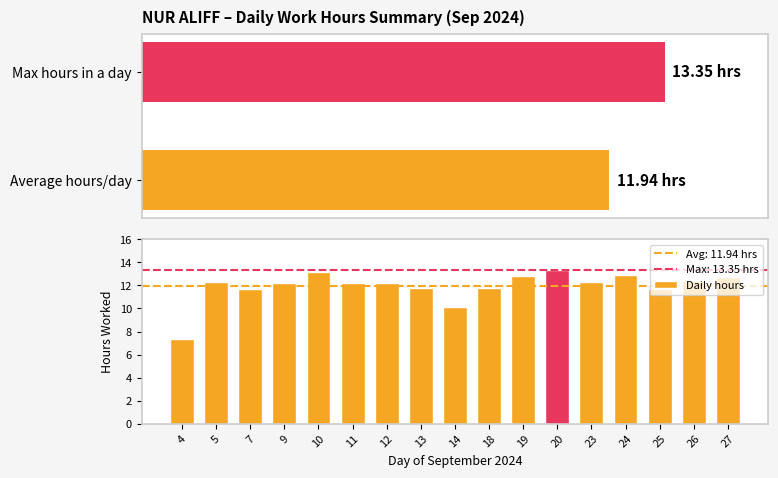

Reading left to right, extract all data points from this chart.

7.4	12.3	11.7	12.2	13.1	12.2	12.2	11.7	10.2	11.7	12.8	13.3	12.3	12.9	11.7	12.4	12.8